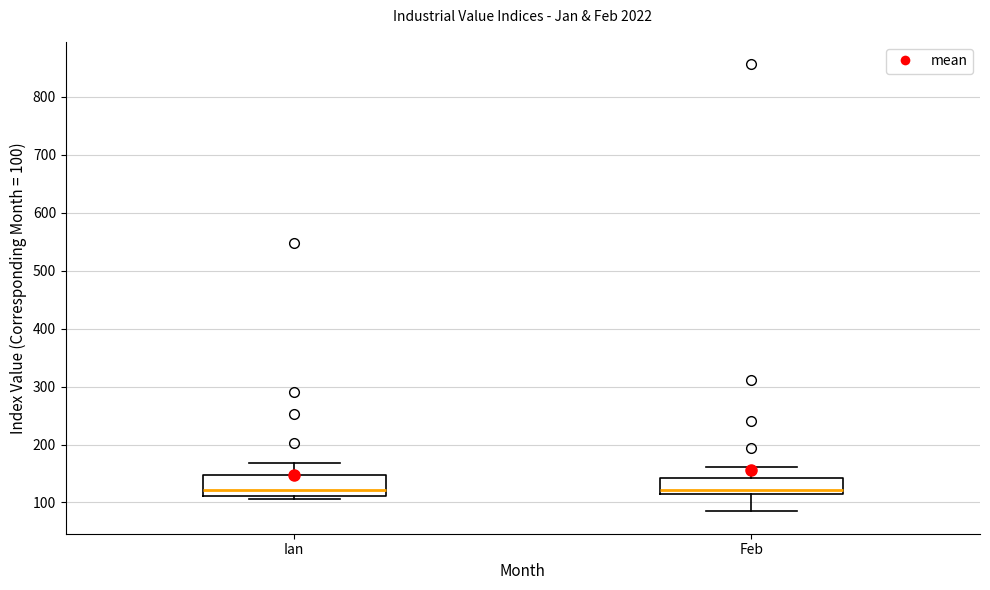

Reading left to right, read every box against the y-axis: the position of its median line, the range the box covers, and the ends of its whiskers. The values are not printed on the chart, so give them approximately, as read against the axis.

Ian: median 120, box 110 to 150, whiskers 110 (just below the box's lower edge) to 170
Feb: median 120, box 110 to 140, whiskers 80 to 160